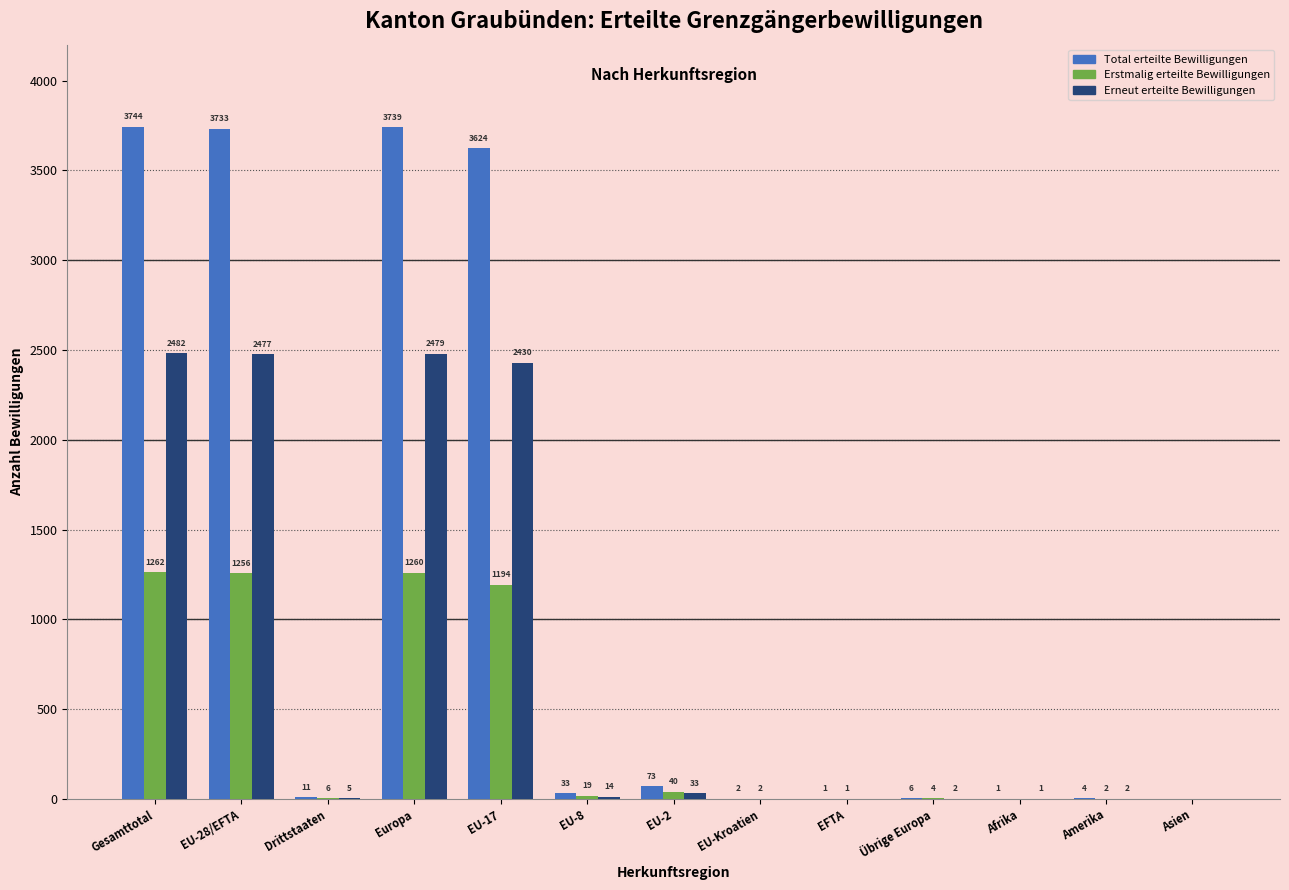

What is the highest value of the Erneut erteilte Bewilligungen series?

2482